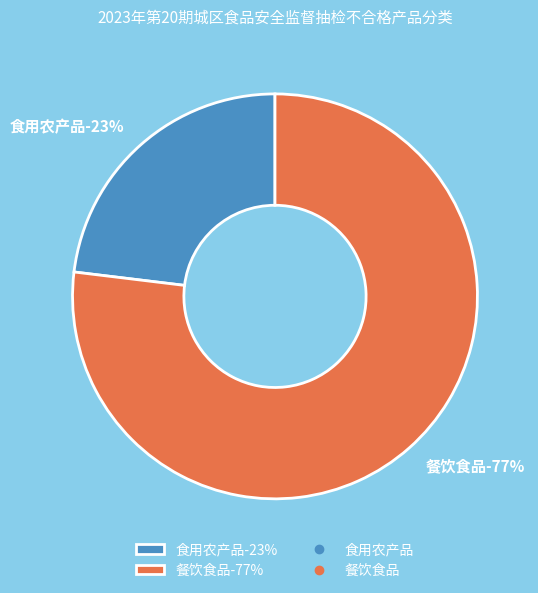

Between 餐饮食品 and 食用农产品, which is larger?

餐饮食品